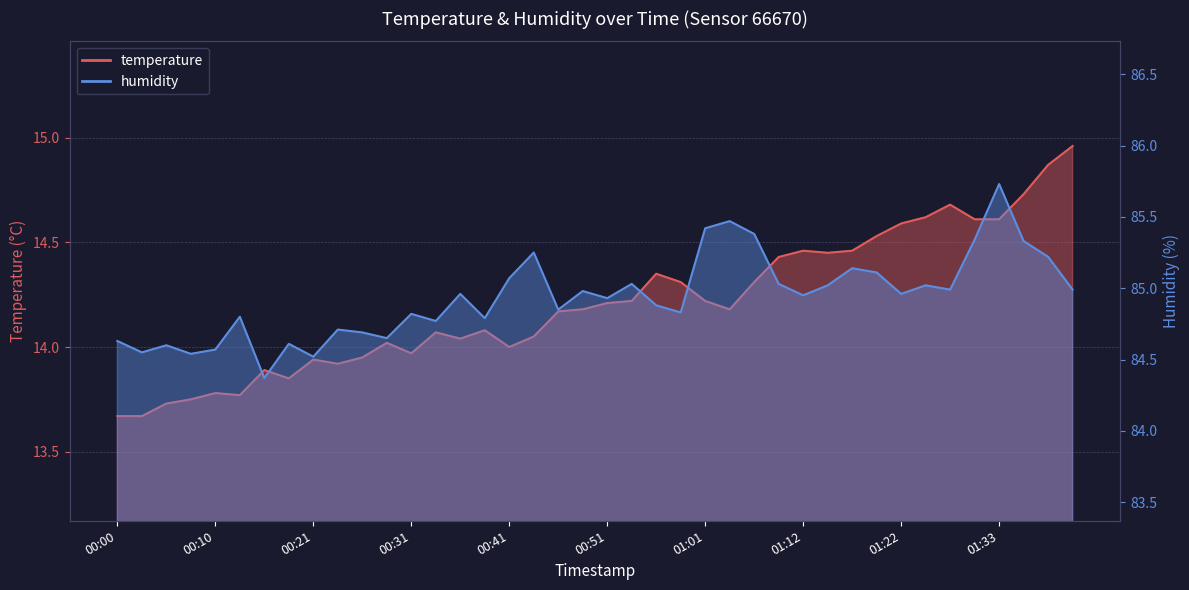

What is the label of the 17th point from the left?

00:41